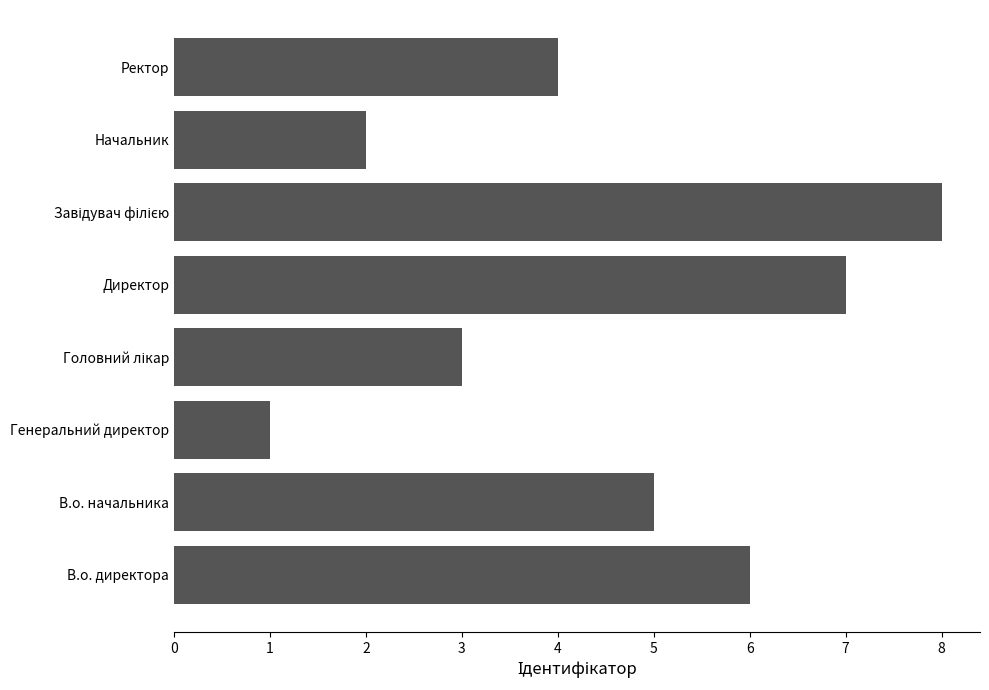

True or false: the data shows 9 at В.о. директора.

False